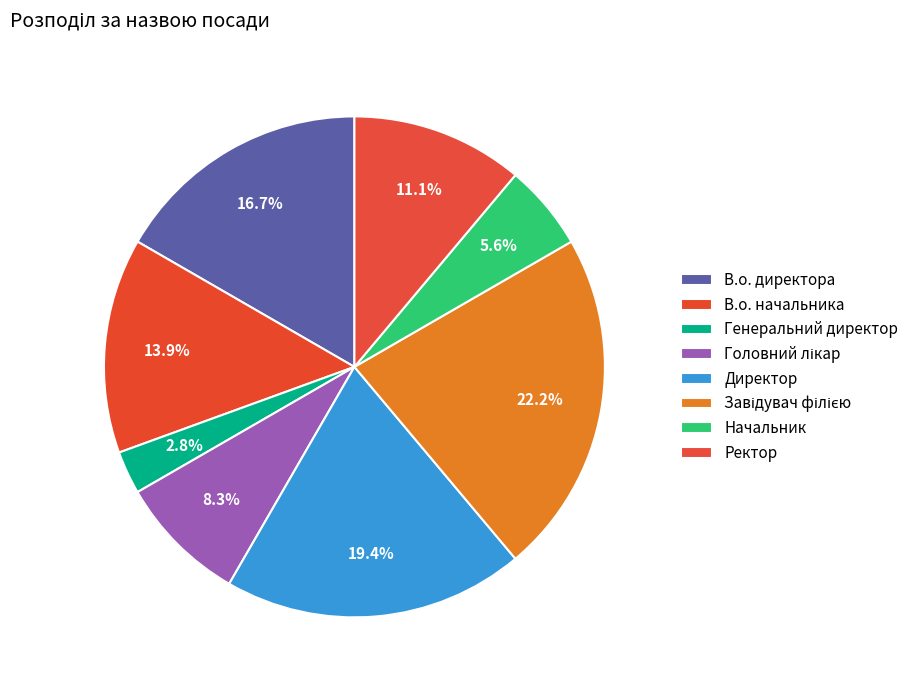

How many slices are in this pie chart?

8